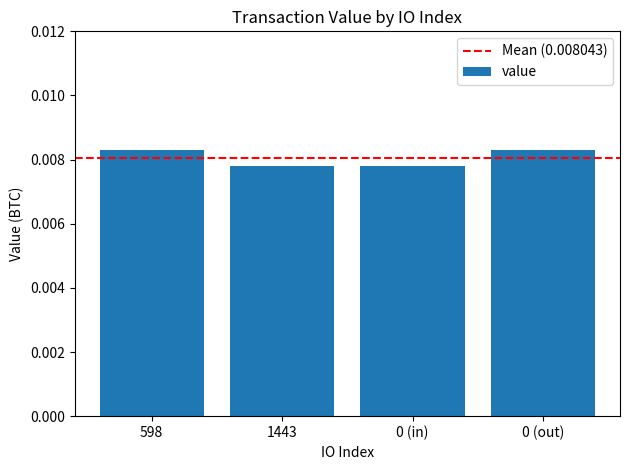

Does the chart contain stacked bars?

No